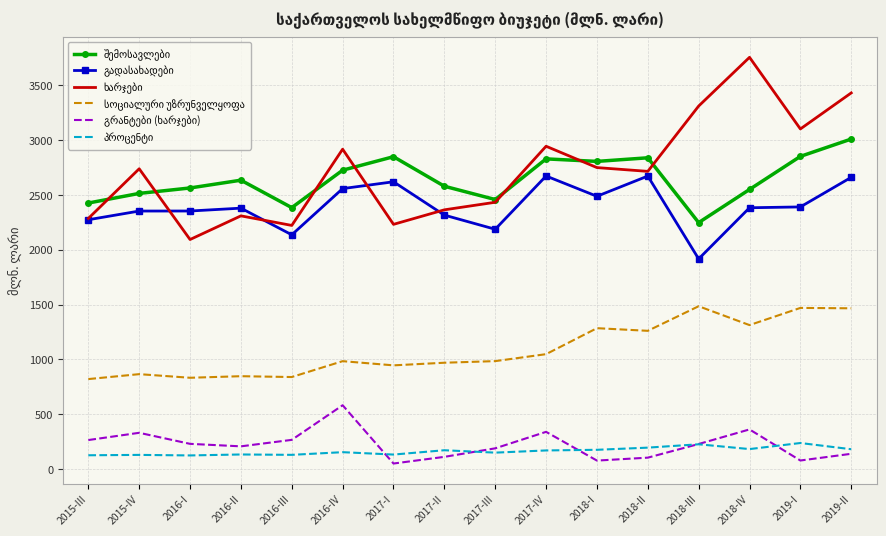

What is the maximum value shown in the chart?

3756.3